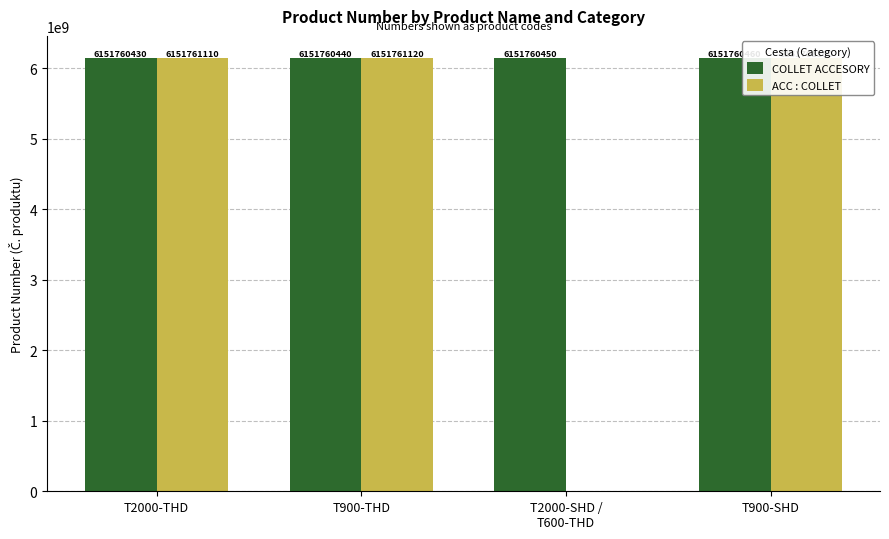

What is the difference between the second highest and minimum values in the COLLET ACCESORY series?

20